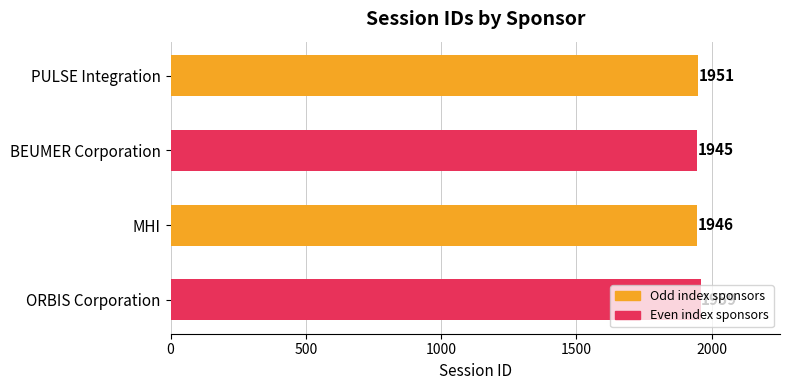

At which category does the chart reach its peak across all series?

ORBIS Corporation